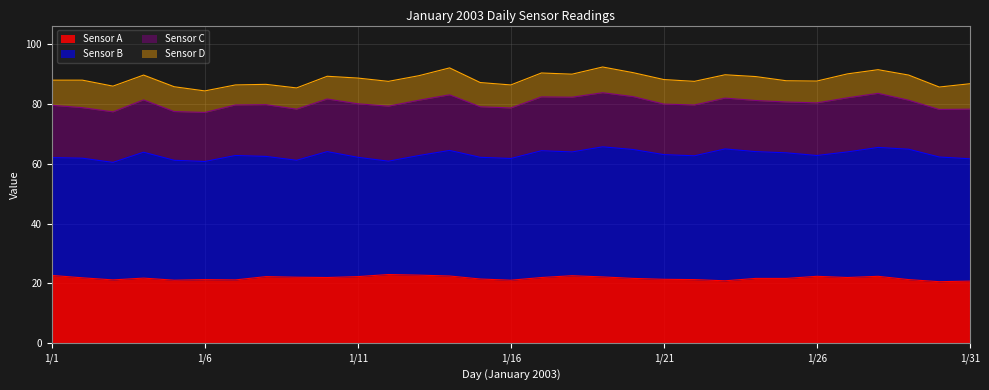

At which label is Sensor C closest to 17?

1/22